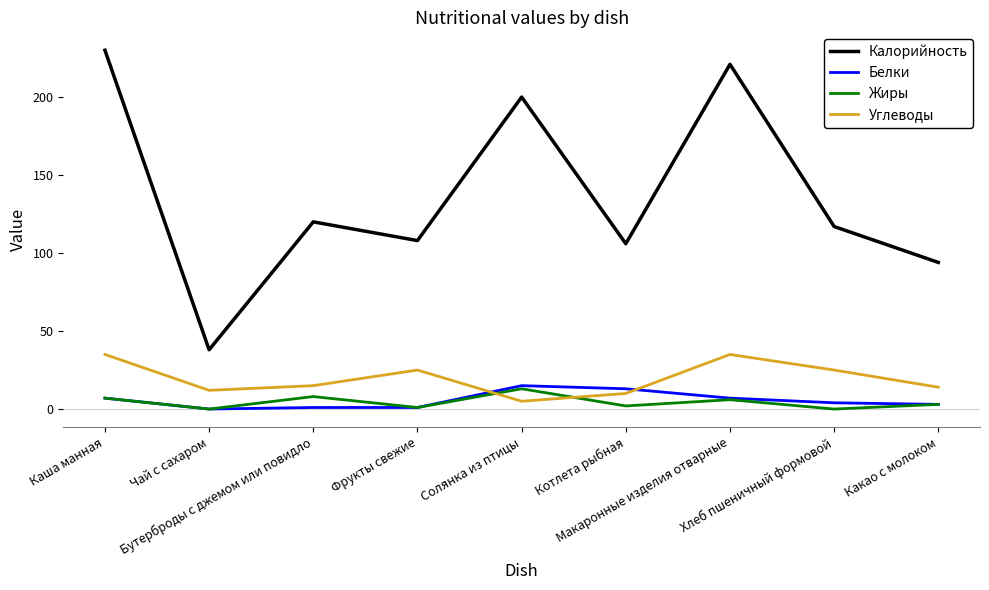

Is it true that Углеводы equals 41 at Хлеб пшеничный формовой?

False